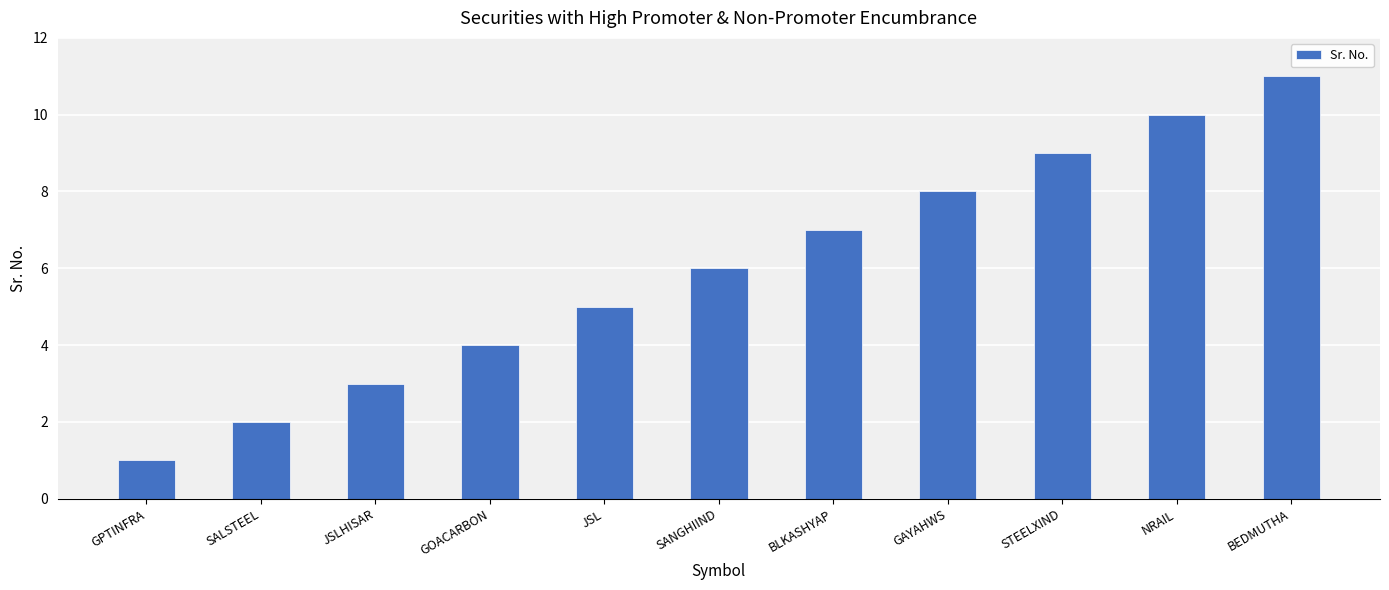

How many categories are shown in the chart?

11